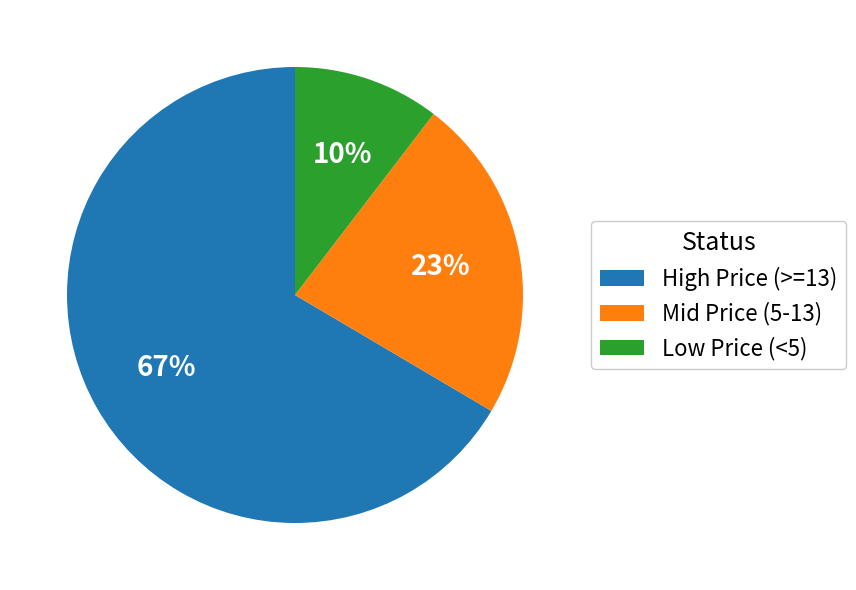

What is the largest slice in the pie chart?

High Price (>=13)